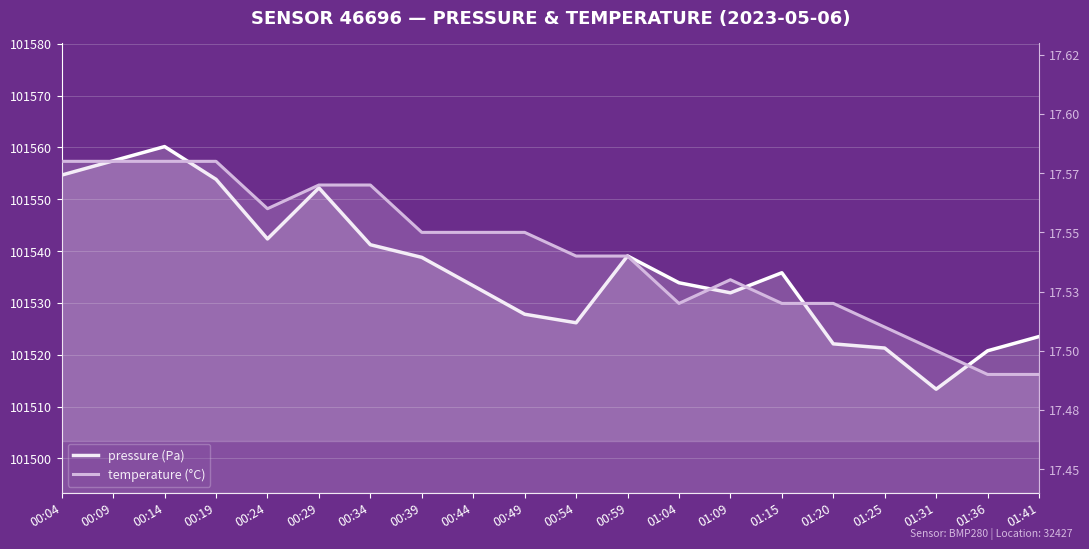

What is the approximate value of temperature (°C) at 00:14?

17.6